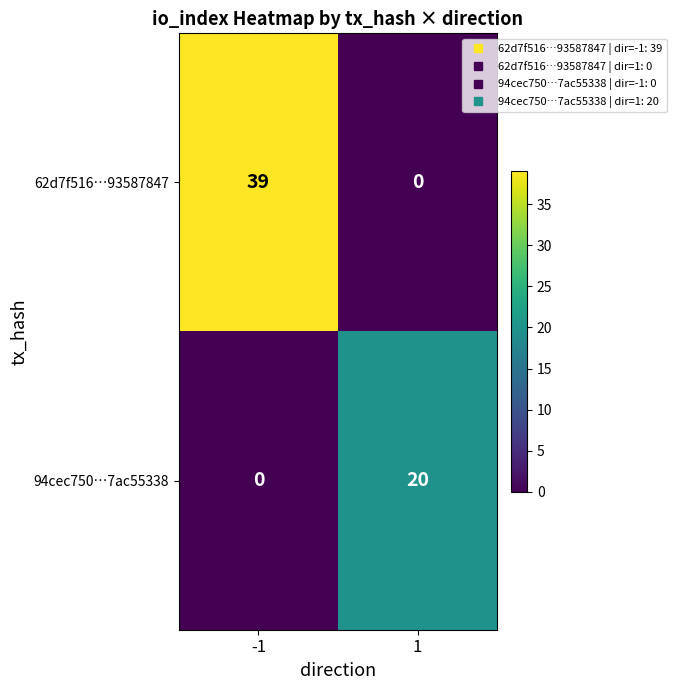

At which category is the sum across all series the highest?

-1